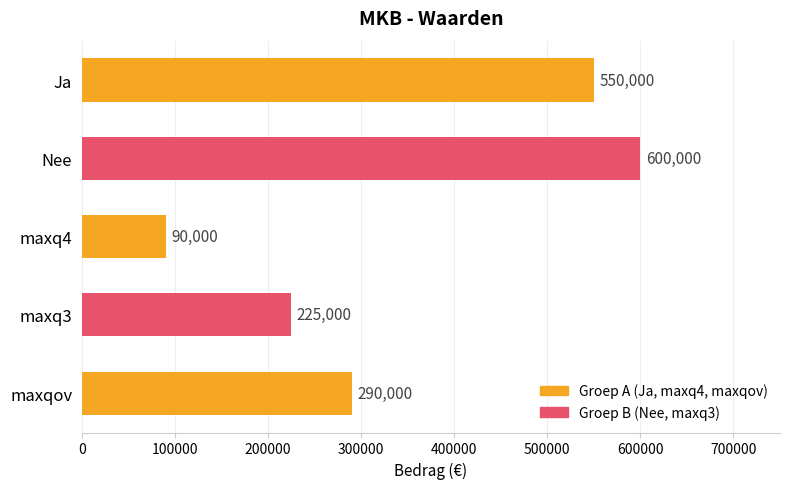

What is the average value?

351000